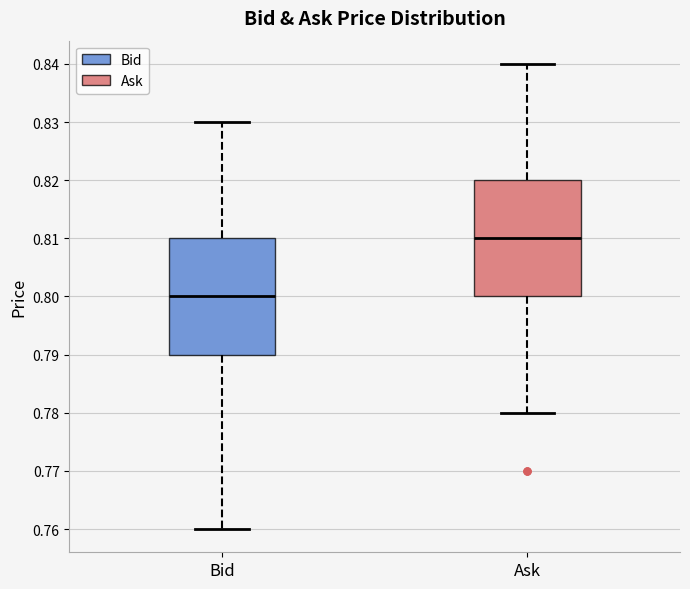

Reading left to right, transcribe this box plot: for each box, give where its median line is, the range the box spans, and where its two whiskers end, as read against the y-axis. The values are not printed on the chart, so give them approximately, as read against the axis.

Bid: median 0.80, box 0.79 to 0.81, whiskers 0.76 to 0.83
Ask: median 0.81, box 0.80 to 0.82, whiskers 0.78 to 0.84